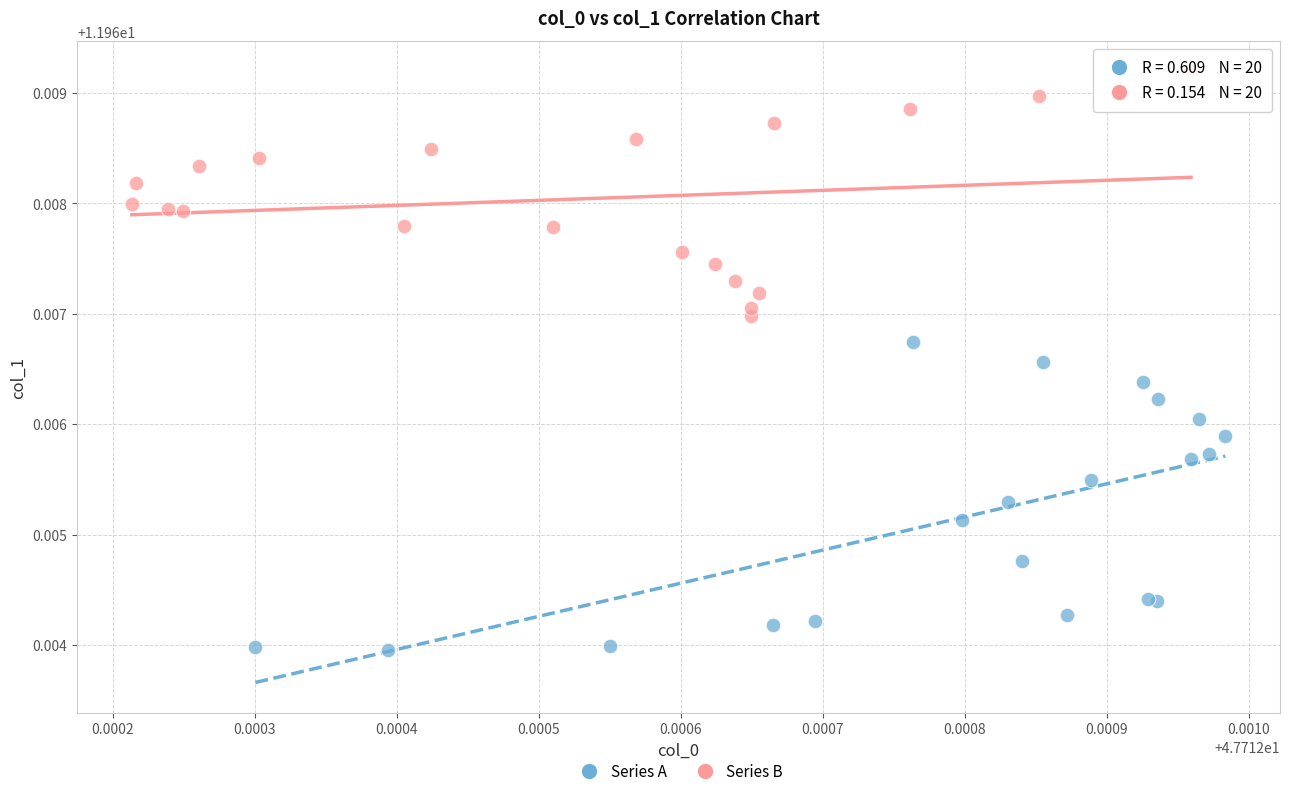

Which series contains the highest Y value?

Series B